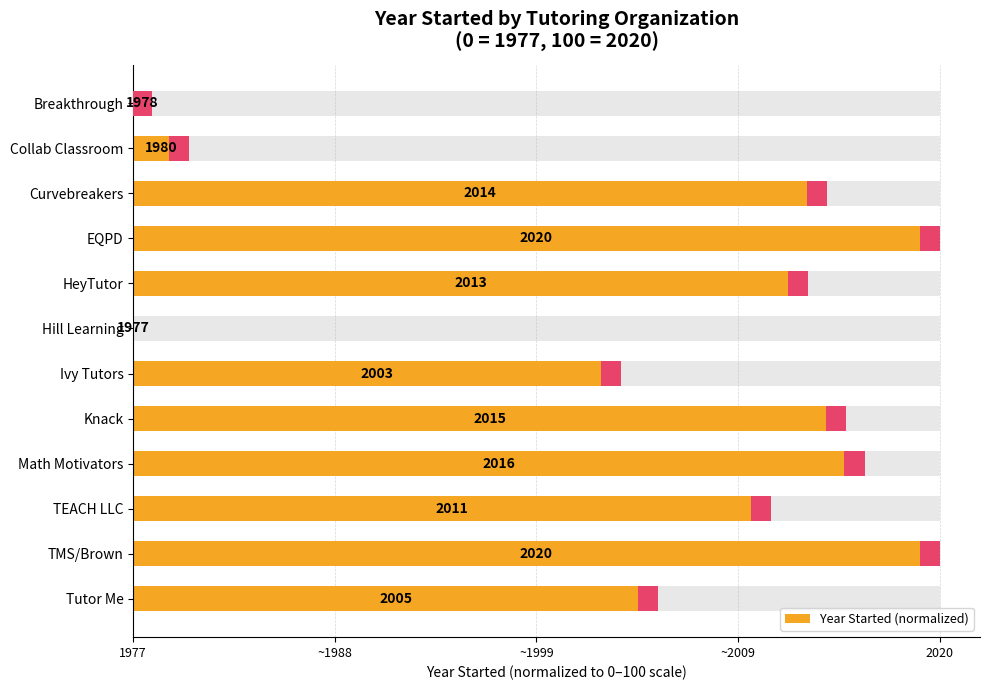

Reading left to right, list all the values displayed in this chart.

2.3	7.0	86.0	100.0	83.7	0.0	60.5	88.4	90.7	79.1	100.0	65.1